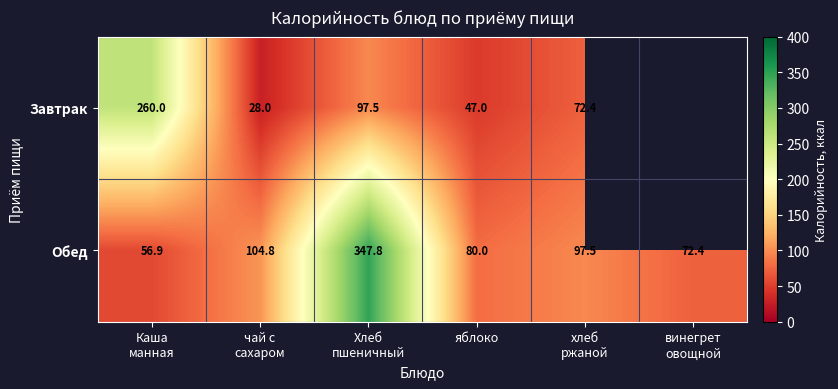

At яблоко, list the series in order from largest to smallest.

Обед, Завтрак